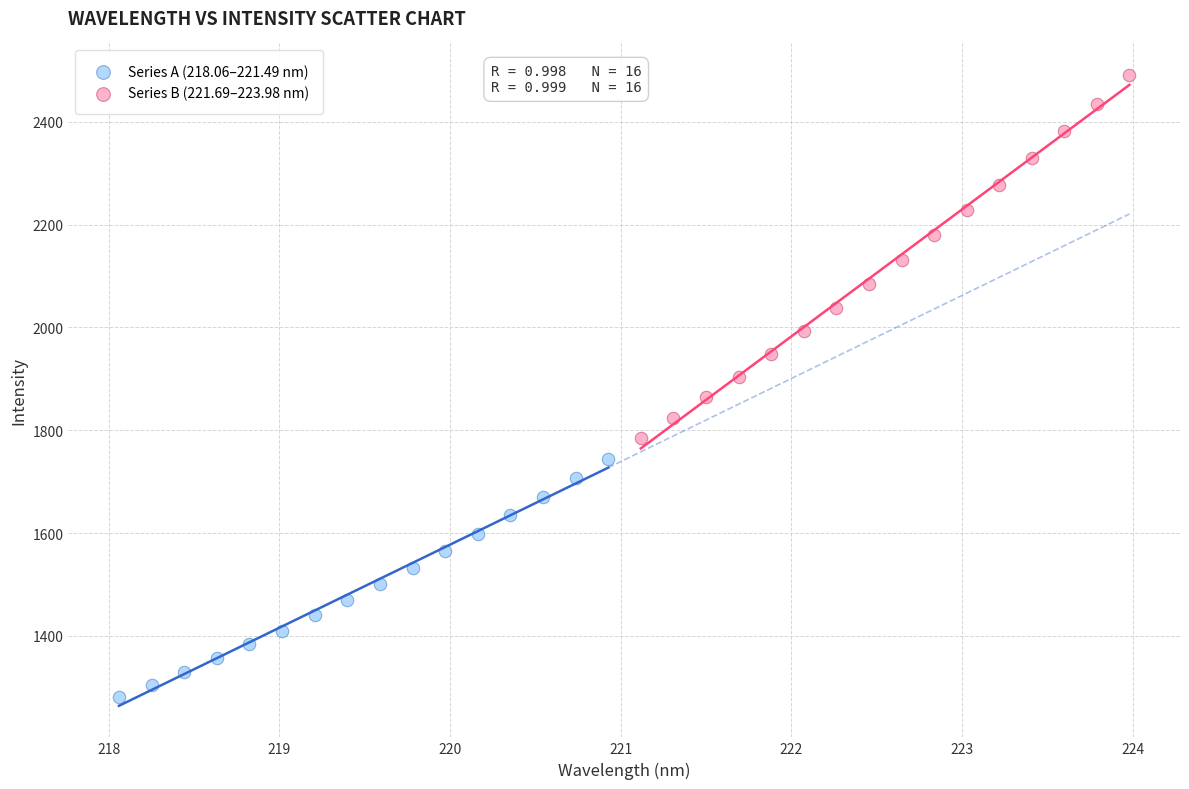

Which series reaches the minimum Y coordinate?

Series A (218.06–221.49 nm)